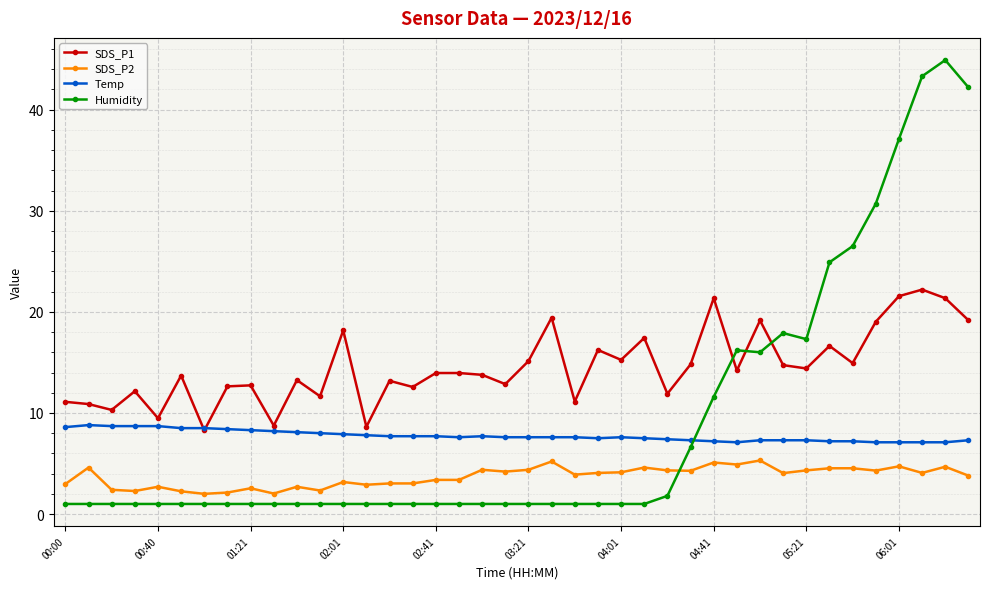

How many times do Temp and Humidity cross each other?

1